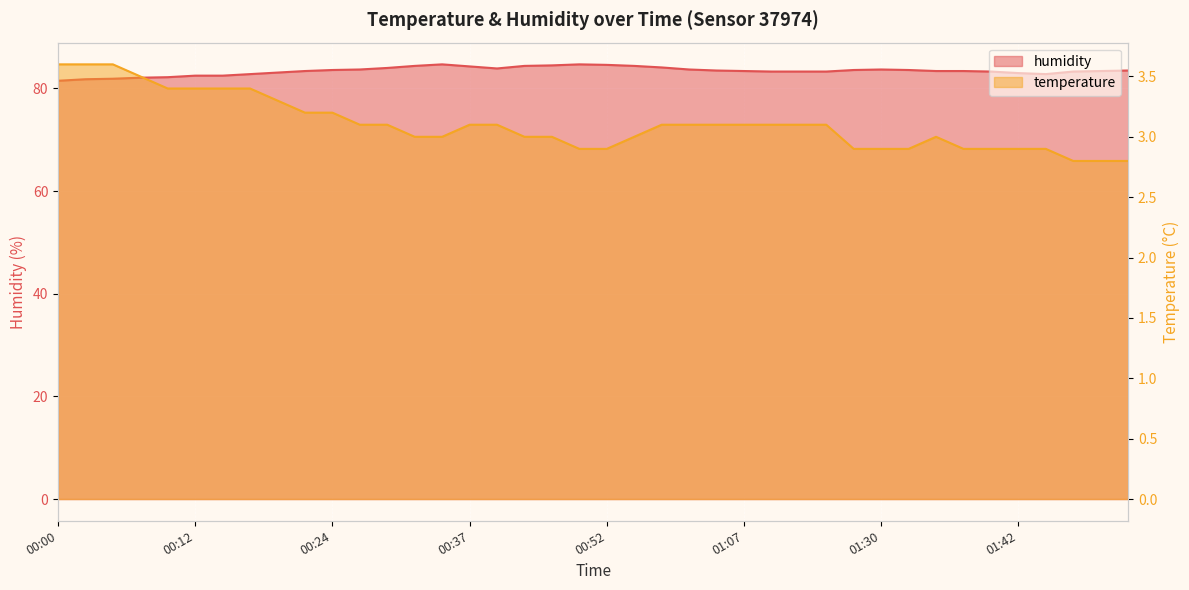

Reading left to right, what are all the values shown in this chart?

temperature: 3.6	3.6	3.6	3.5	3.4	3.4	3.4	3.4	3.3	3.2	3.2	3.1	3.1	3.0	3.0	3.1	3.1	3.0	3.0	2.9	2.9	3.0	3.1	3.1	3.1	3.1	3.1	3.1	3.1	2.9	2.9	2.9	3.0	2.9	2.9	2.9	2.9	2.8	2.8	2.8
humidity: 81.5	81.8	81.9	82.1	82.2	82.5	82.5	82.8	83.1	83.4	83.6	83.7	84.0	84.4	84.7	84.3	83.9	84.4	84.5	84.7	84.6	84.4	84.1	83.7	83.5	83.4	83.3	83.3	83.3	83.6	83.7	83.6	83.4	83.4	83.3	83.0	82.8	83.3	83.4	83.5